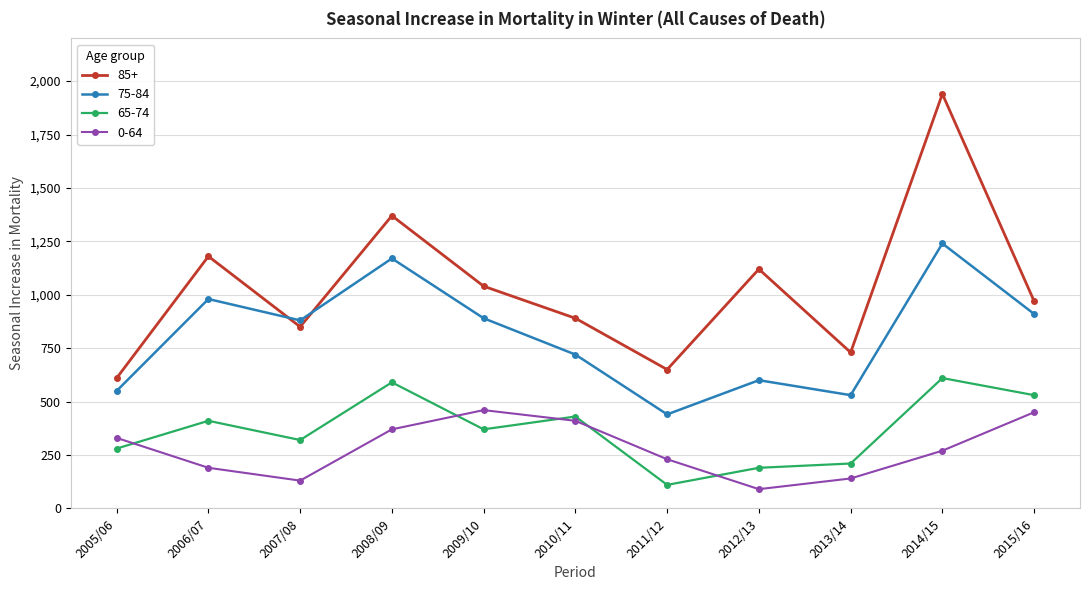

Is the value of 65-74 at 2014/15 greater than the value of 85+ at 2011/12?

No